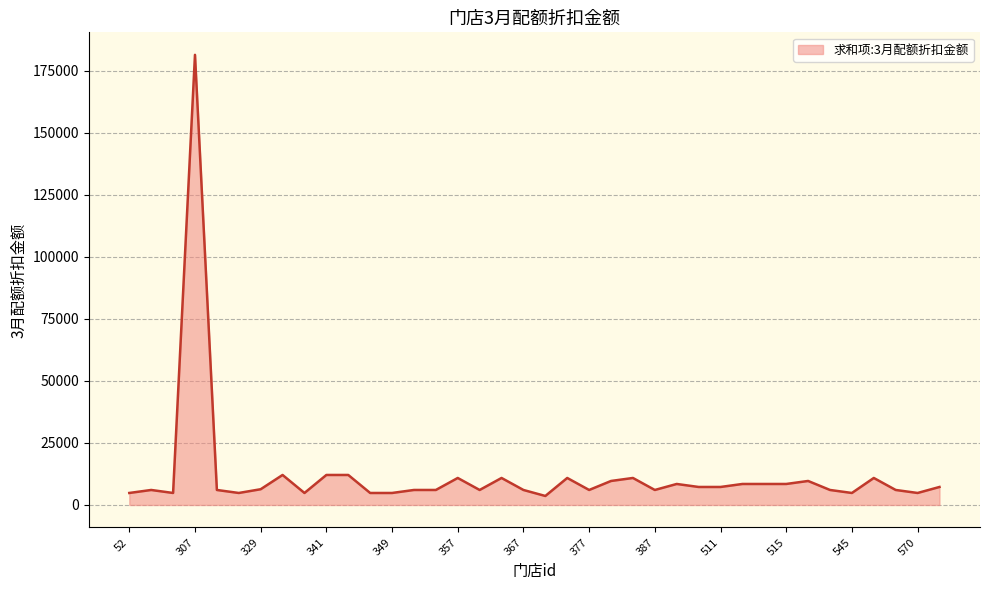

What is the maximum value shown in the chart?

181500